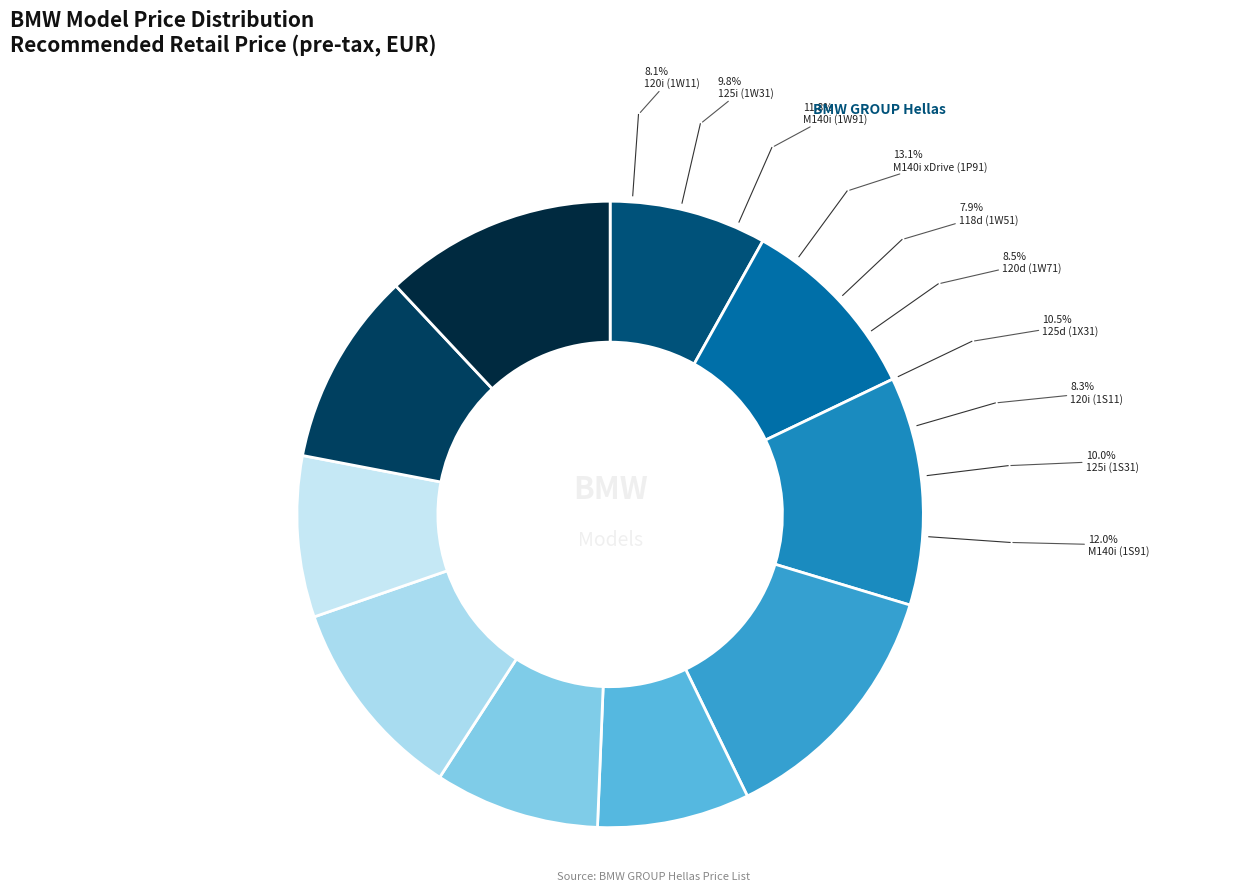

Rank the categories by value from lowest to highest.

118d (1W51), 120i (1W11), 120i (1S11), 120d (1W71), 125i (1W31), 125i (1S31), 125d (1X31), M140i (1W91), M140i (1S91), M140i xDrive (1P91)